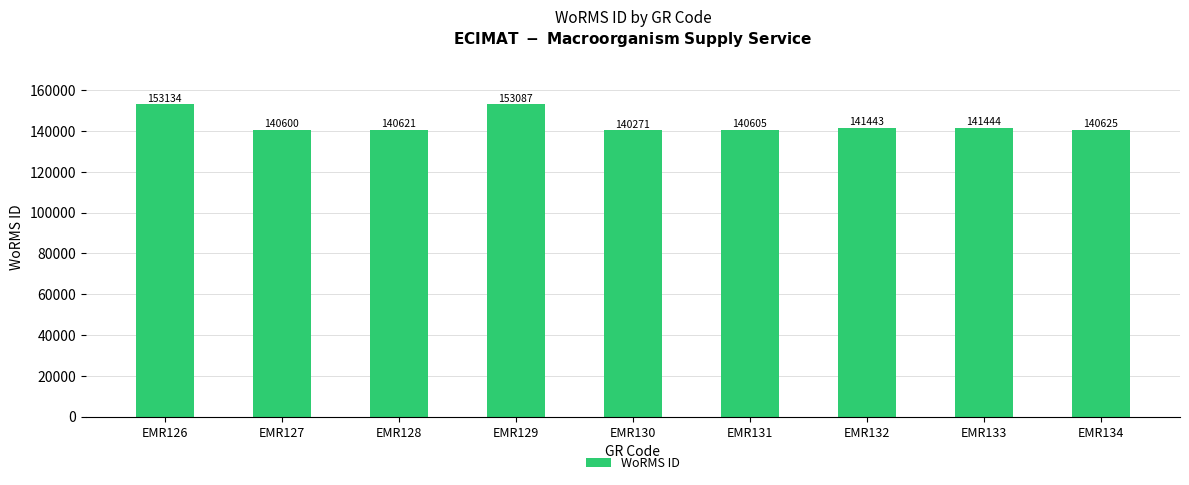

Where does the data first go above 140625?

EMR126